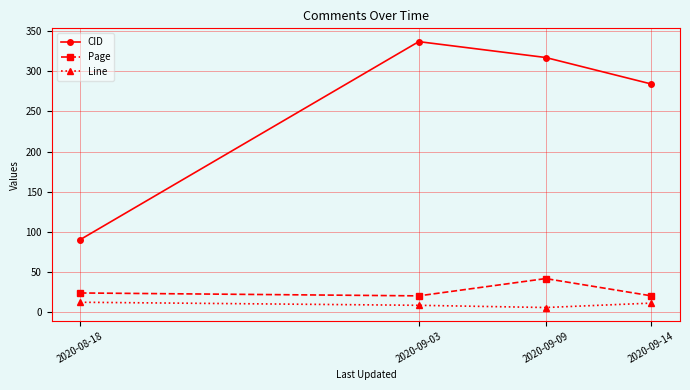

Does the chart have visible grid lines?

Yes